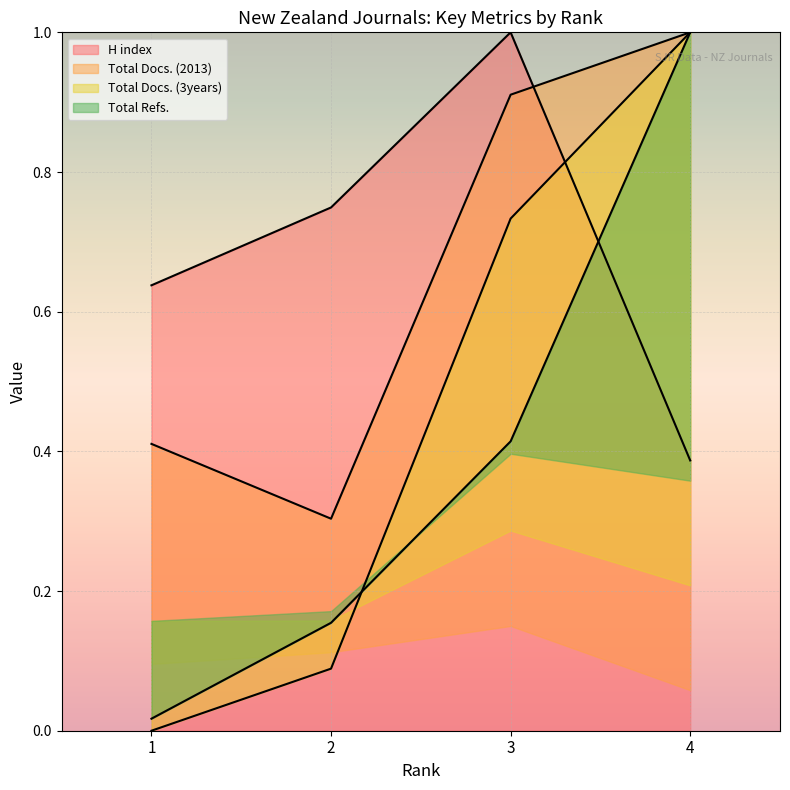

Count the number of categories in the chart.

4